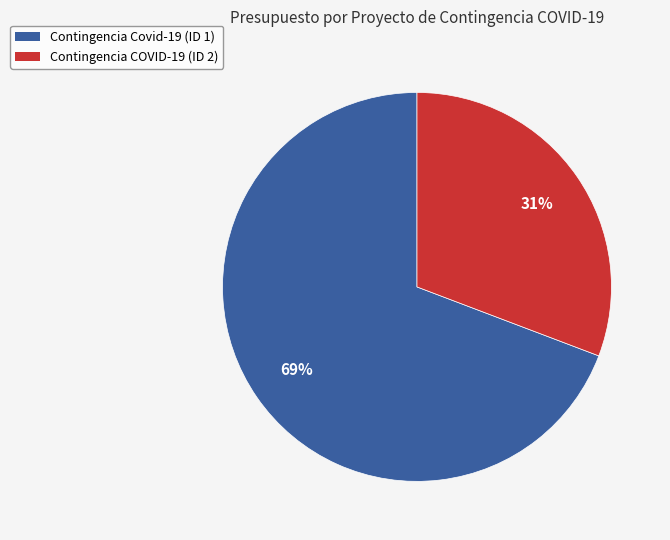

Does Contingencia Covid-19 (ID 1) represent more than half of the total?

Yes